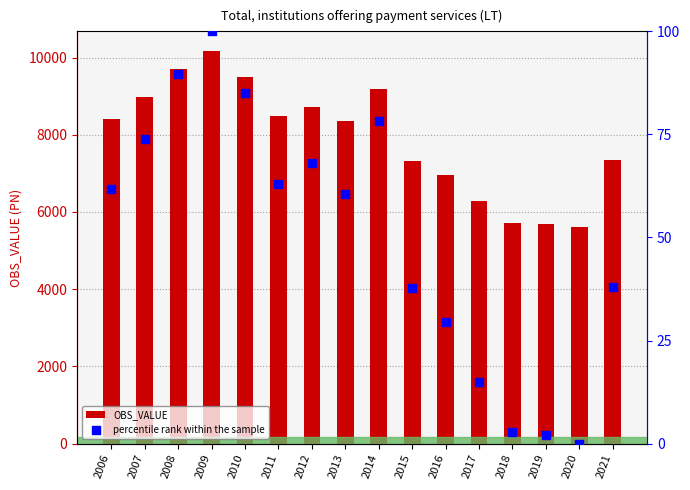

At how many categories does at least one series exceed 8709?

5